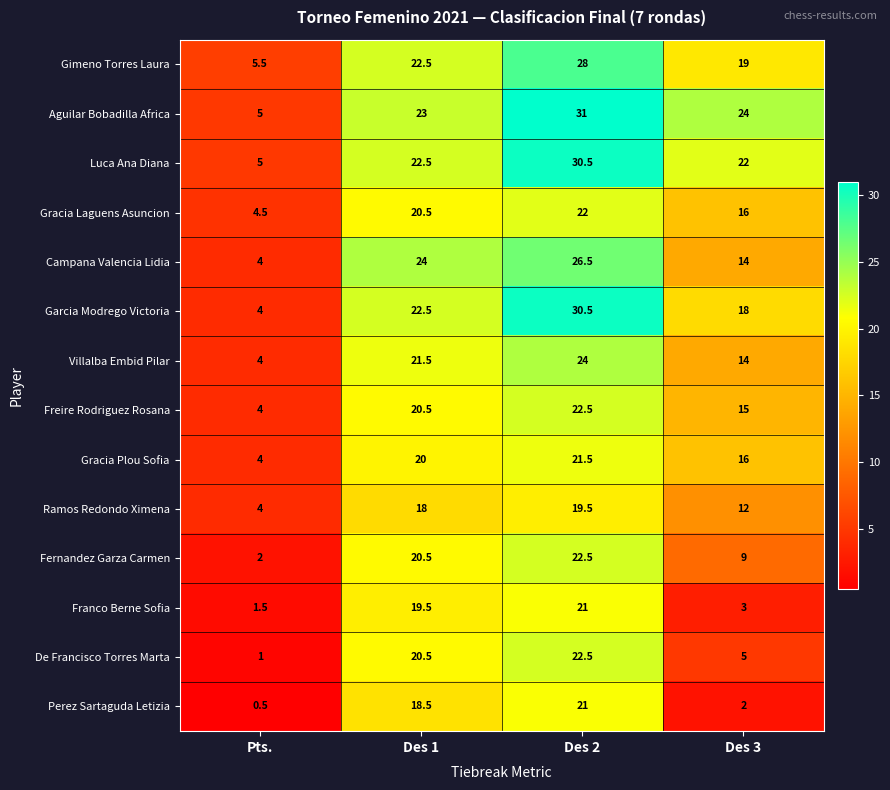

Is it true that Campana Valencia Lidia equals 4.0 at Pts.?

True